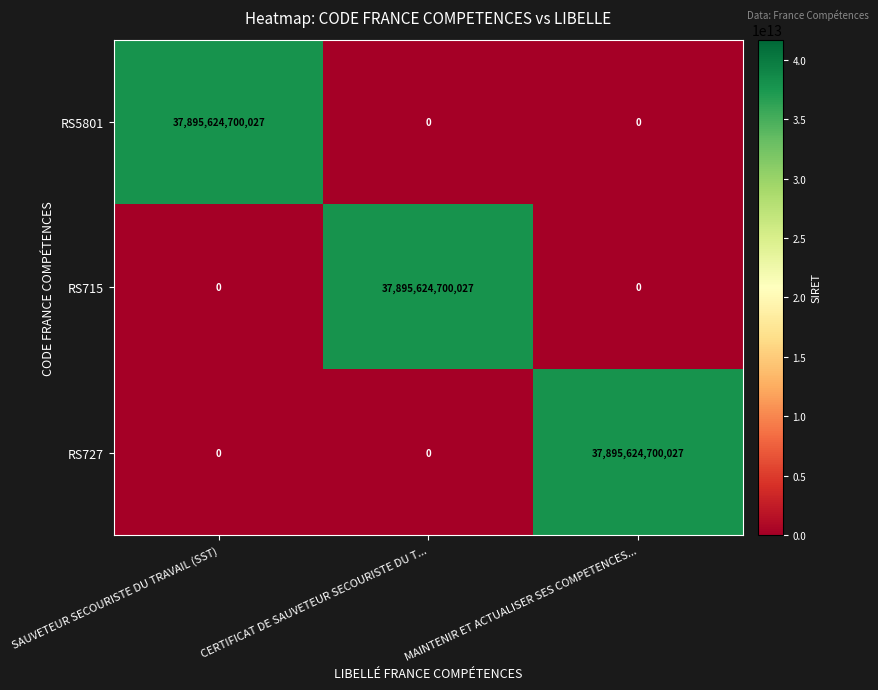

True or false: RS727 has a value of 0 at SAUVETEUR SECOURISTE DU TRAVAIL (SST).

True